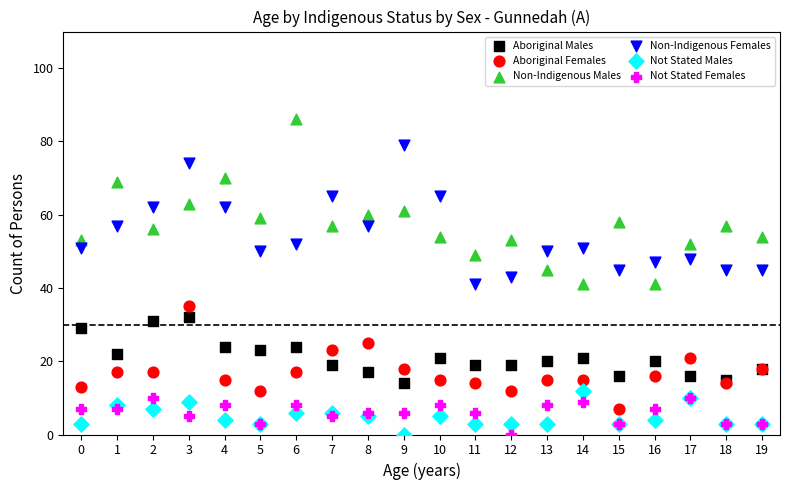

Which series has the largest Y range (max minus min)?

Non-Indigenous Males